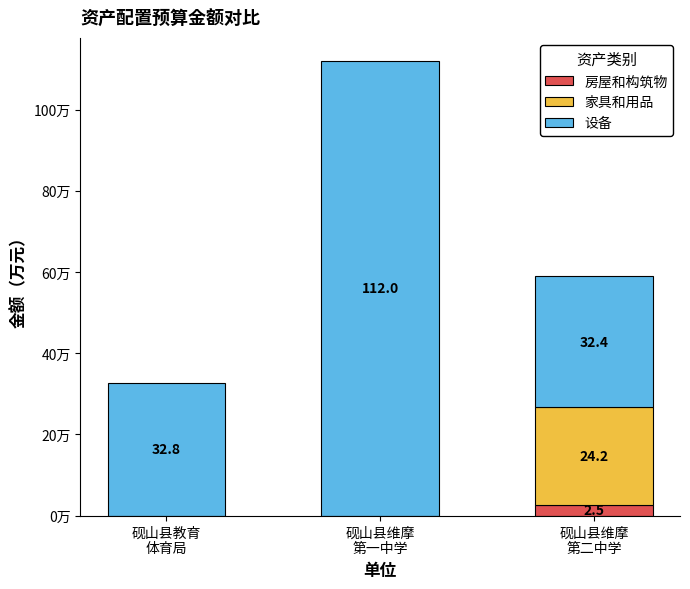

At how many categories does at least one series exceed 992929?

1